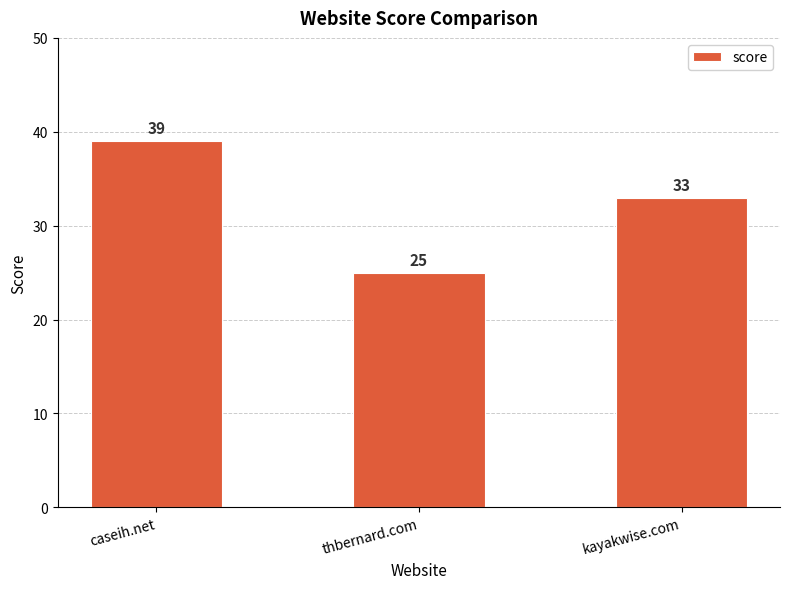

Between thbernard.com and caseih.net, which is larger?

caseih.net